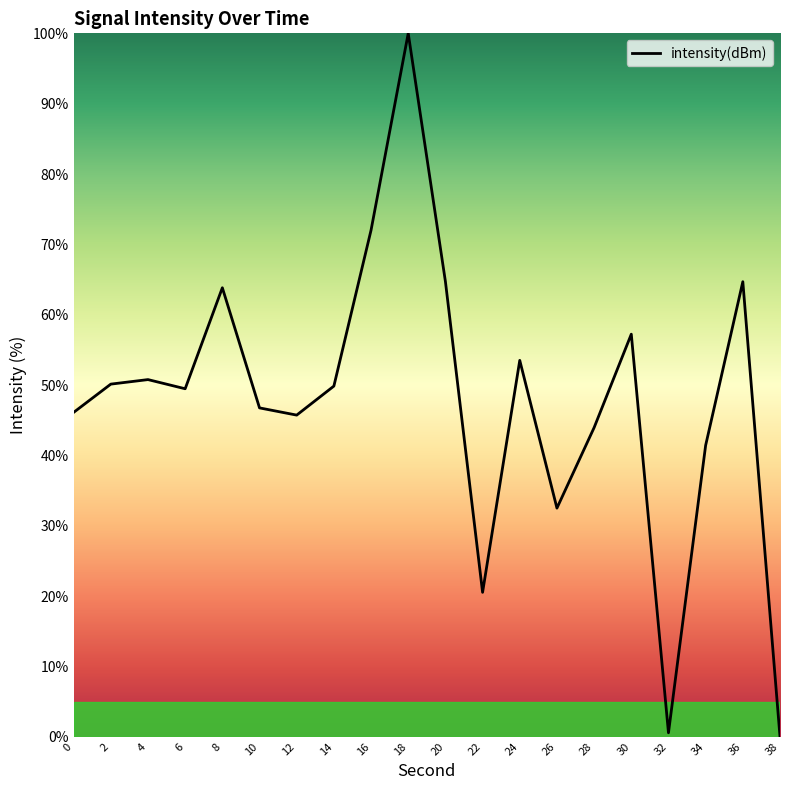

What is the change in value from 10 to 16?

+25.3